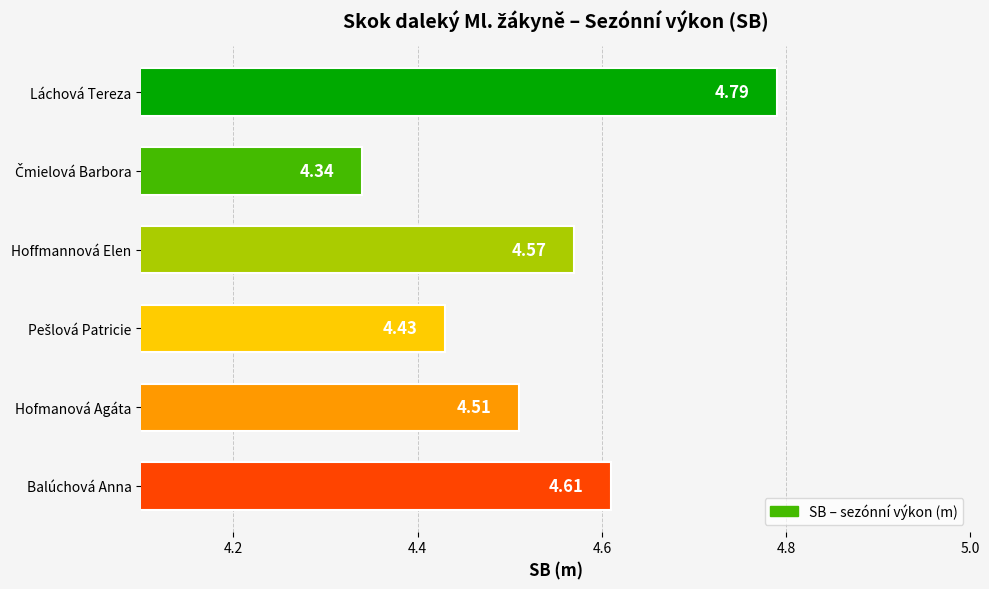

Approximately how many times larger is the value at Hoffmannová Elen compared to Balúchová Anna?

1.0